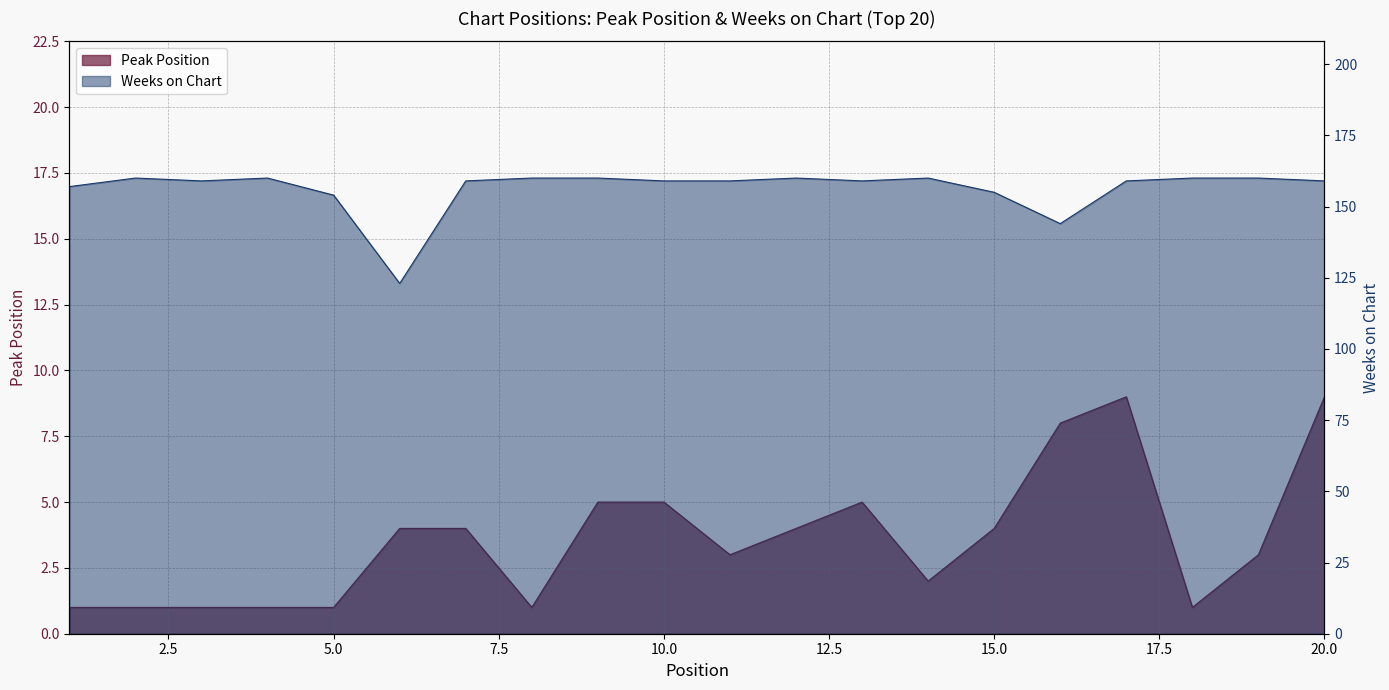

Which series has the largest total across all categories?

Weeks on Chart